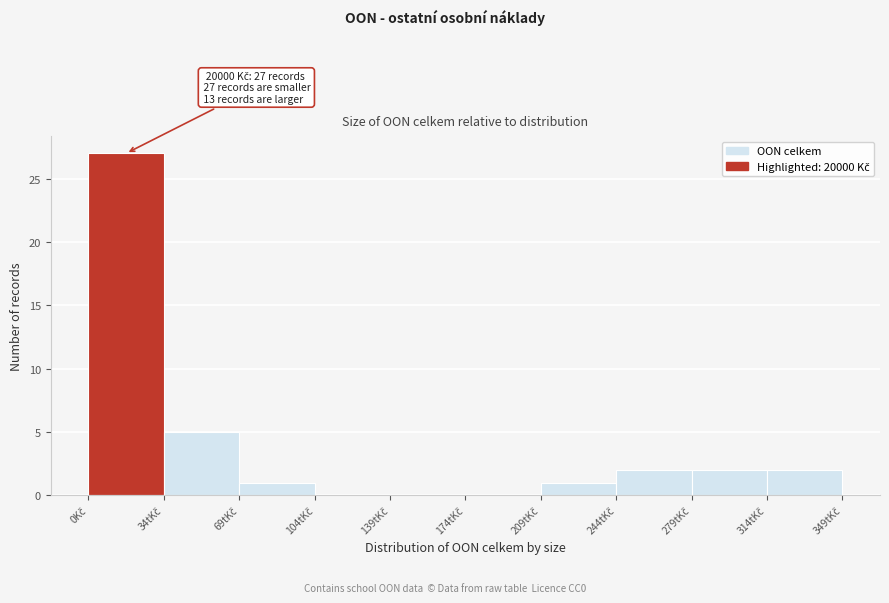

What is the maximum value shown in the chart?

27